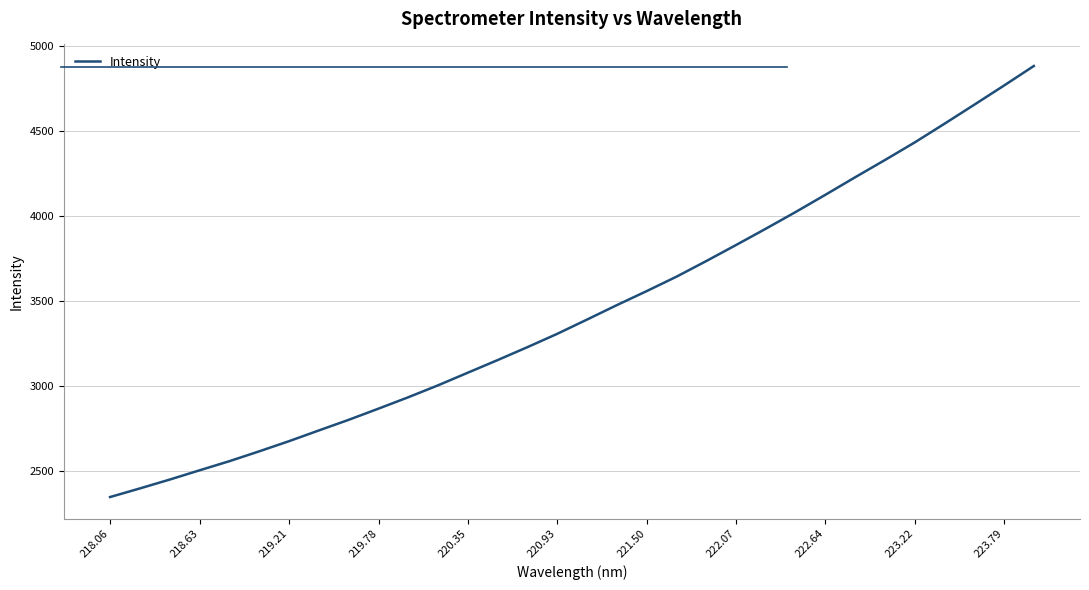

What is the minimum value shown in the chart?

2347.9